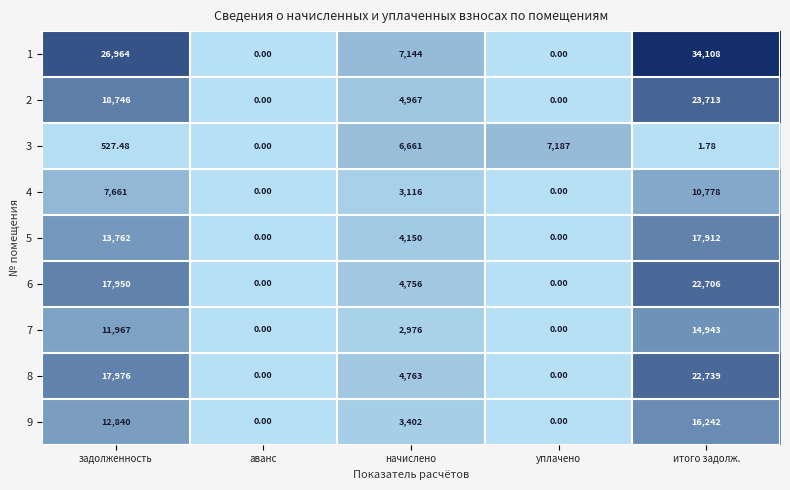

Is the value of 1 at начислено greater than the value of 6 at итого задолж.?

No